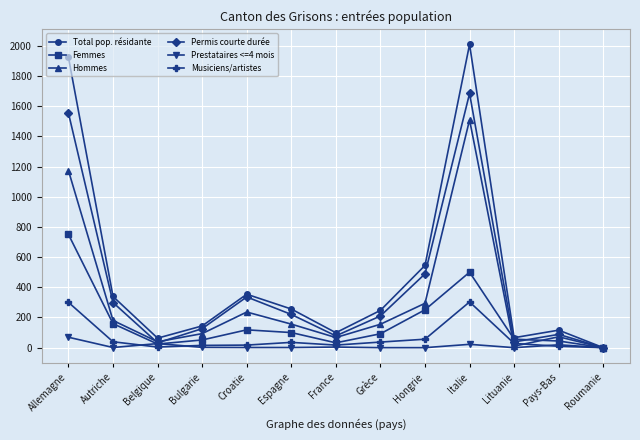

True or false: Total pop. résidante has a value of 256 at Espagne.

True